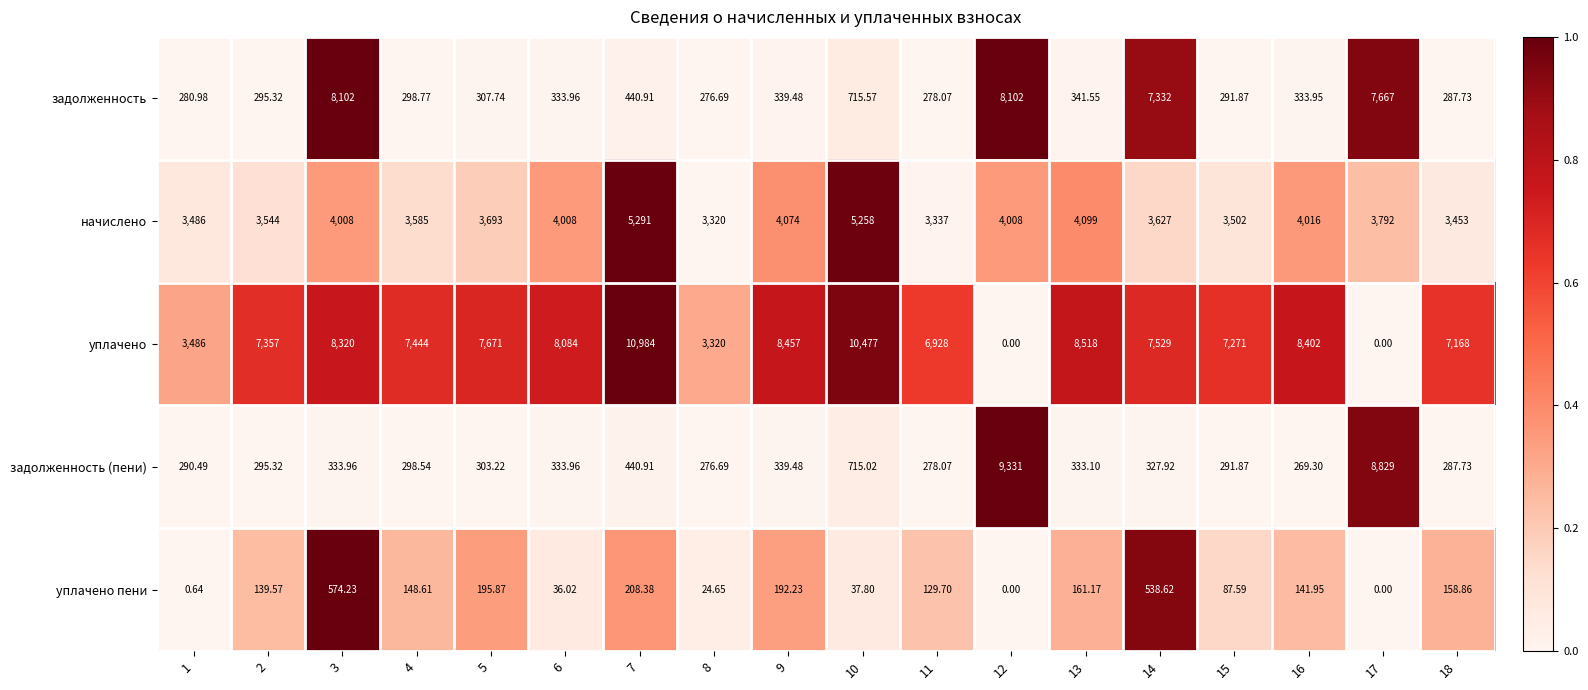

Rank the series by their maximum value, from lowest to highest.

уплачено пени, начислено, задолженность, задолженность (пени), уплачено